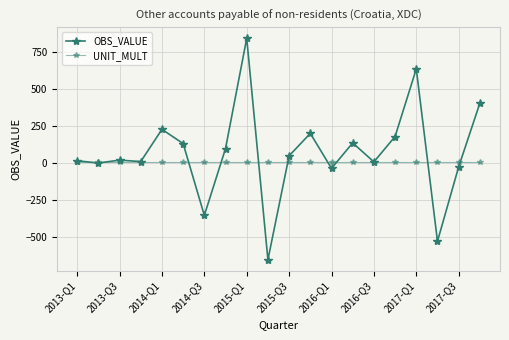

How many series are shown in this chart?

2